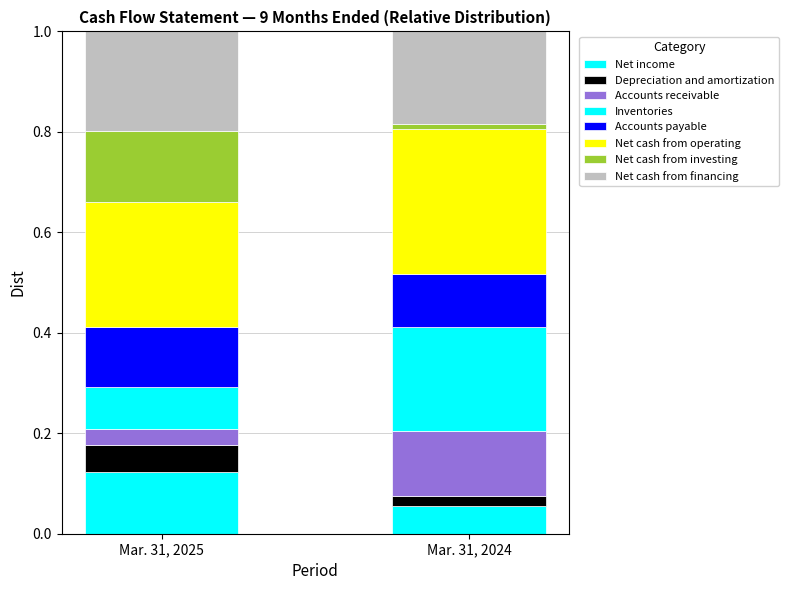

Are the bars grouped side by side (vs. stacked)?

No